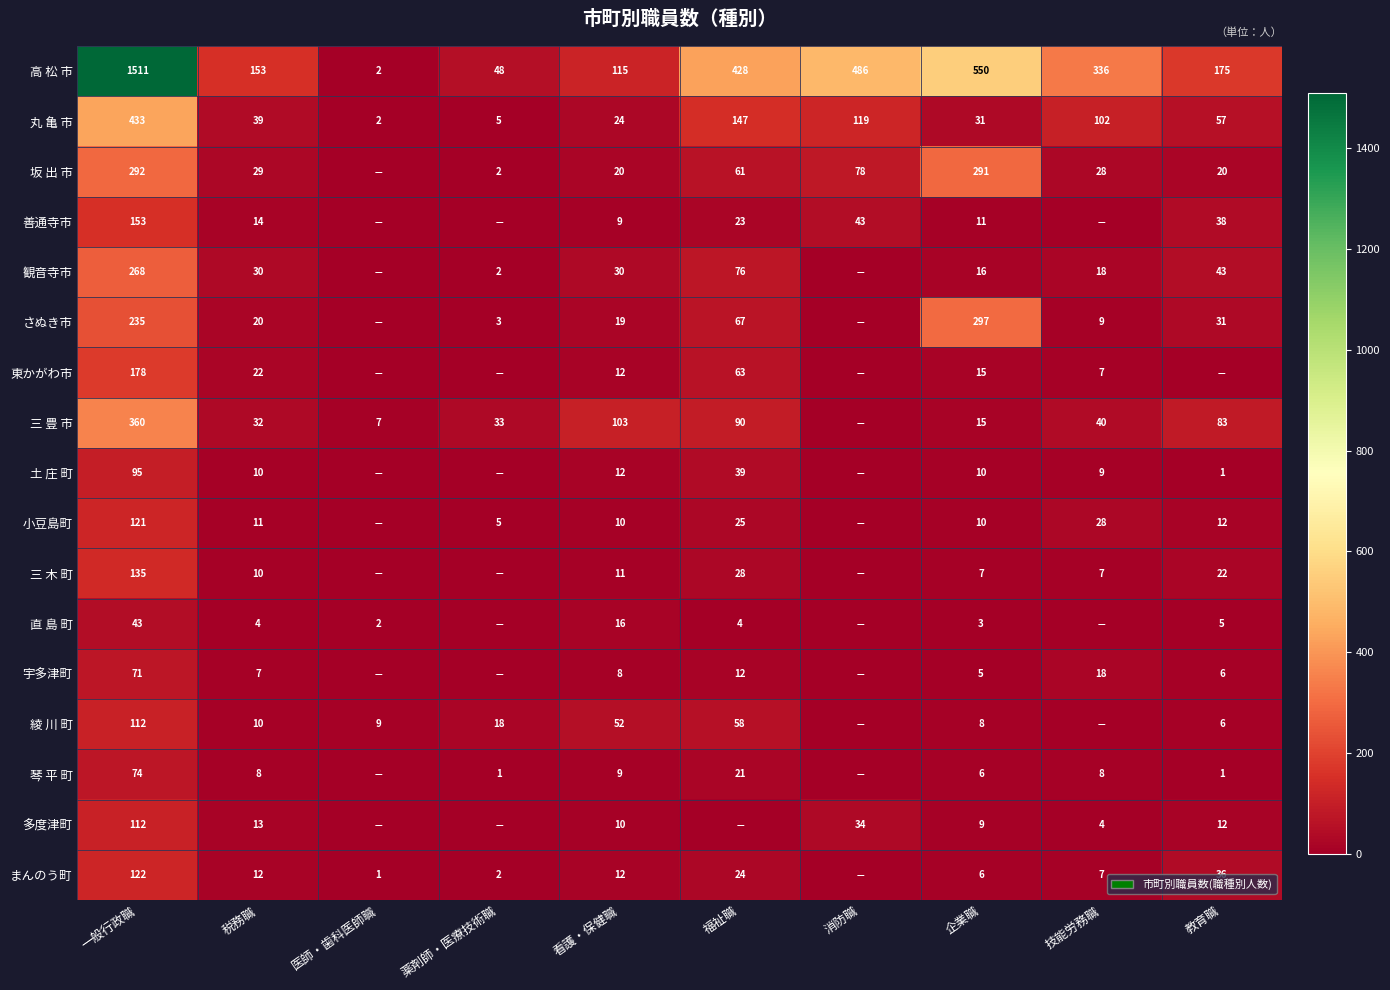

The 三 木 町 series shows 11 at 企業職. True or false?

False